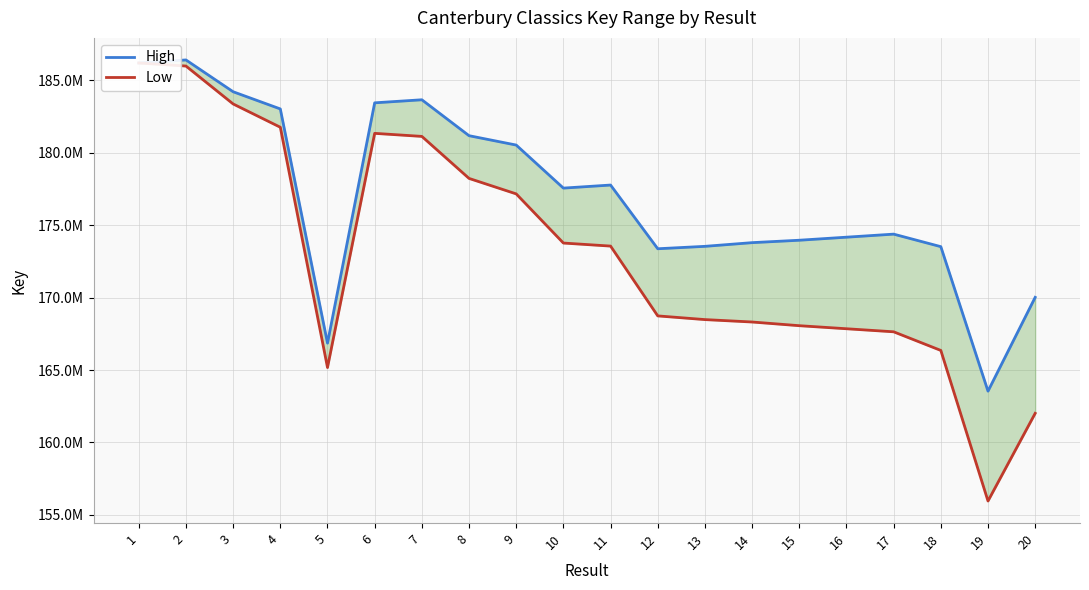

At which label does Low first exceed 173547104?

1